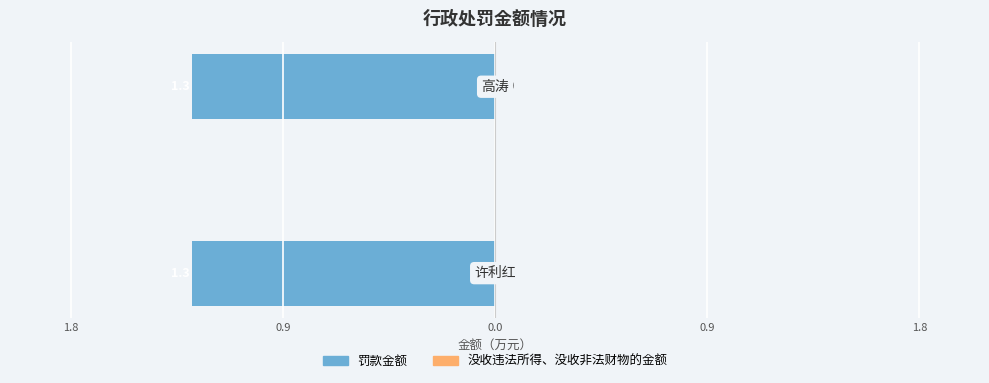

Is it true that 罚款金额 equals 1.3 at 高涛?

True